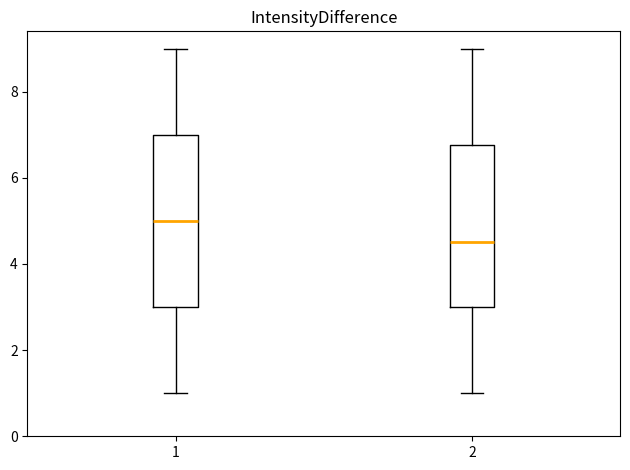

Comparing the boxes themselves (not the whiskers), which one is the tallest?

1